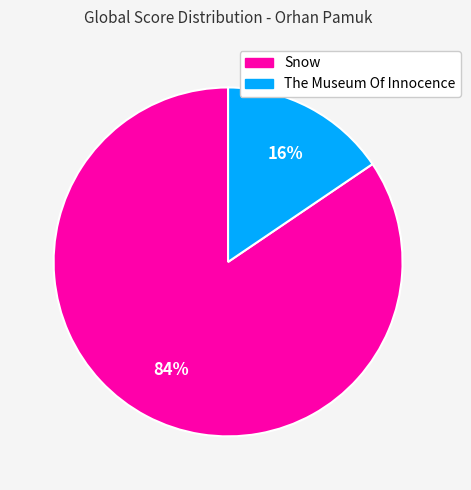

True or false: The Museum Of Innocence accounts for 16% of the total.

True